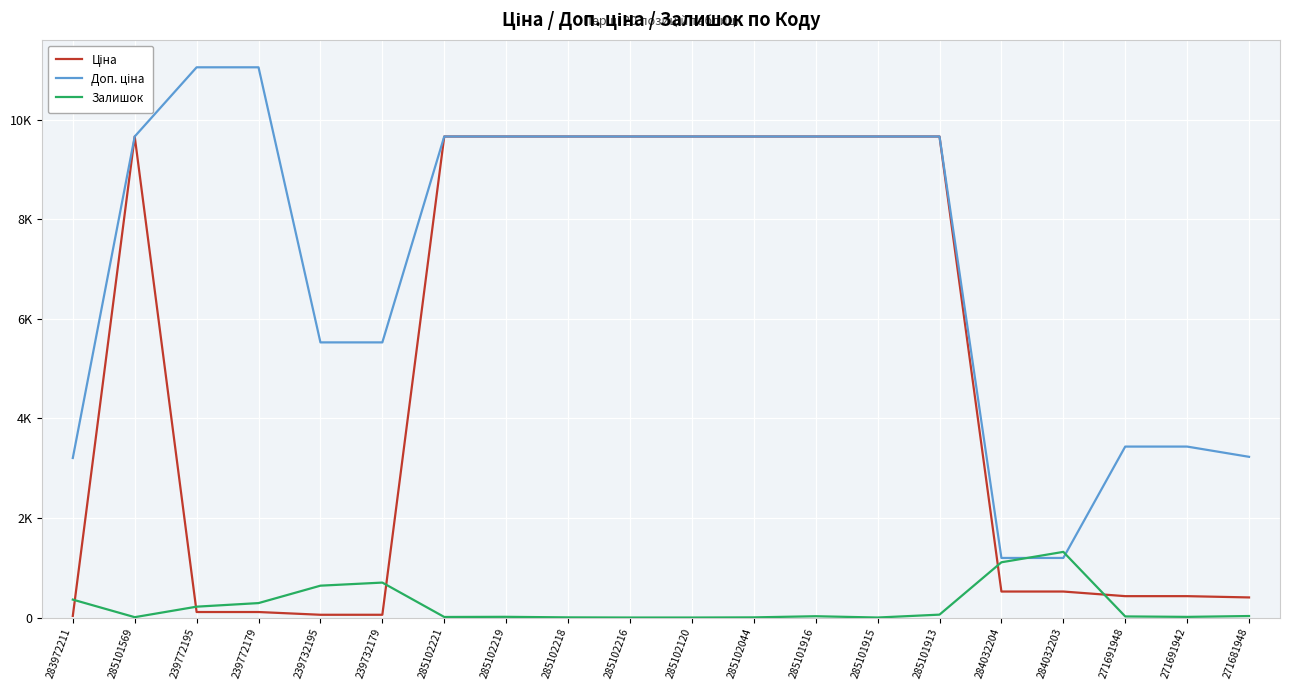

Is the value of Доп. ціна at 283972211 greater than the value of Ціна at 239732195?

Yes